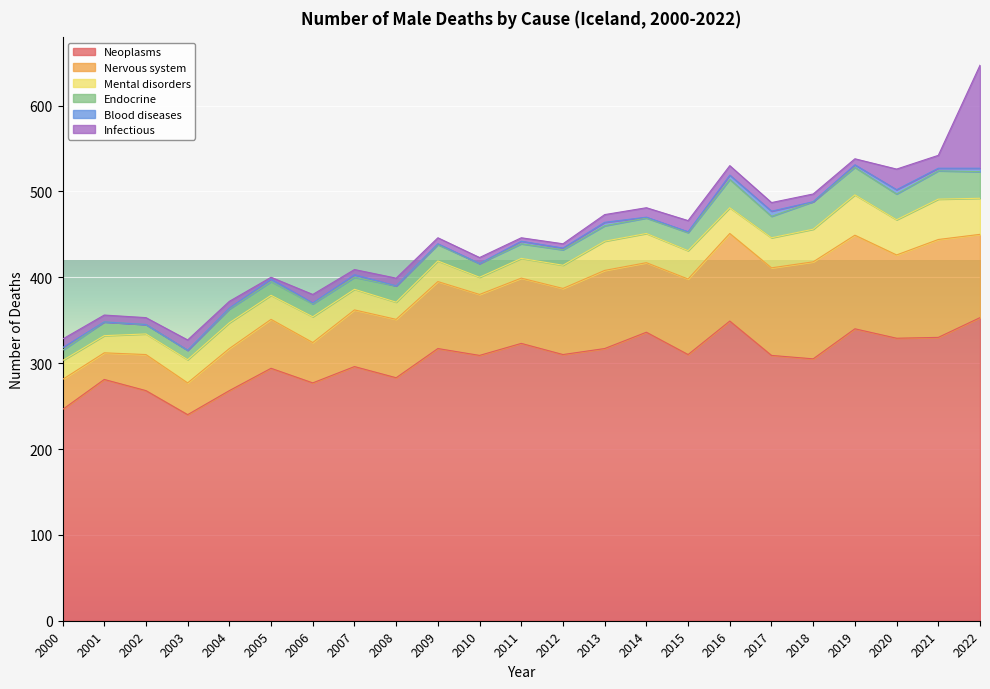

What are all the series names shown in the legend?

Neoplasms, Nervous system, Mental disorders, Endocrine, Blood diseases, Infectious